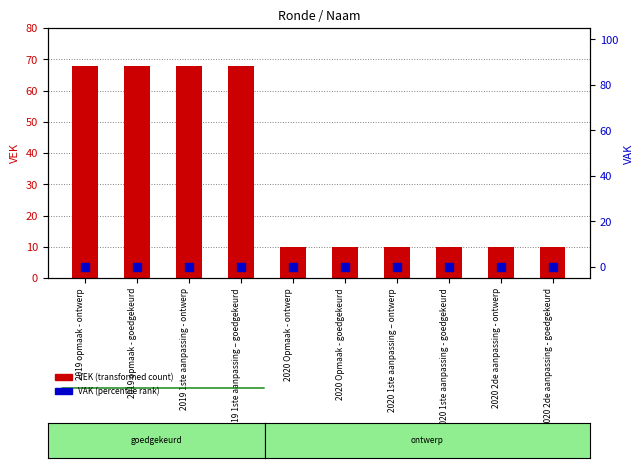

What are all the series names shown in the legend?

VEK, VAK